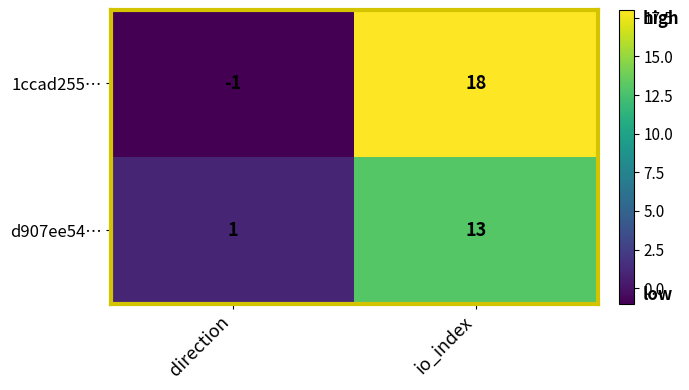

What is the sum of the d907ee54… values at io_index and direction?

14